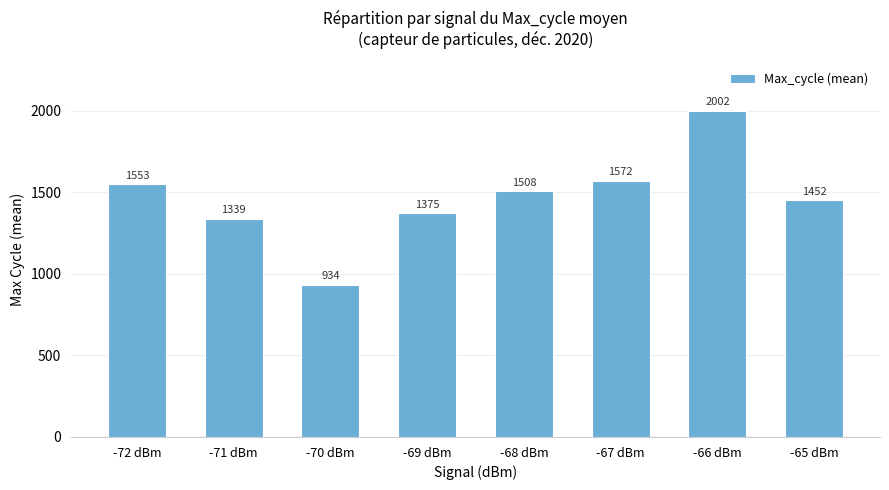

Count the number of values greater than 1507.

4